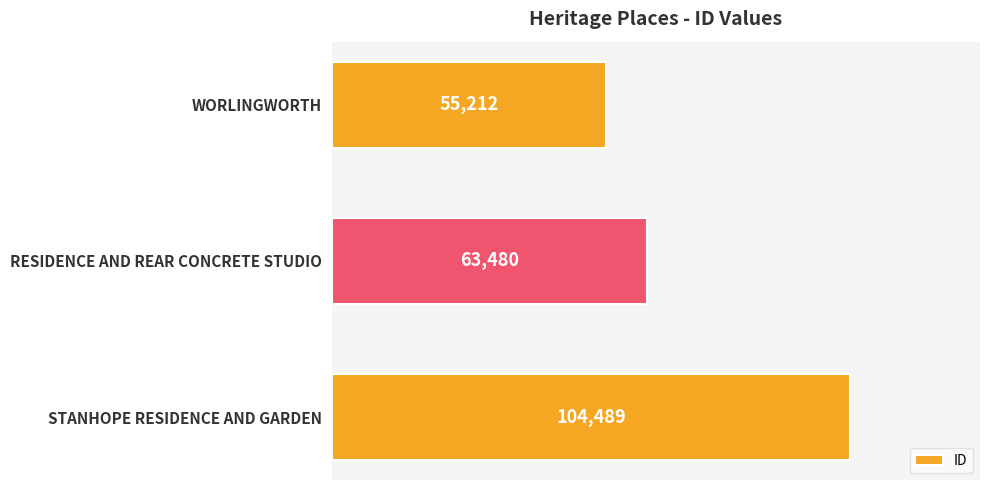

What is the maximum value shown in the chart?

104489